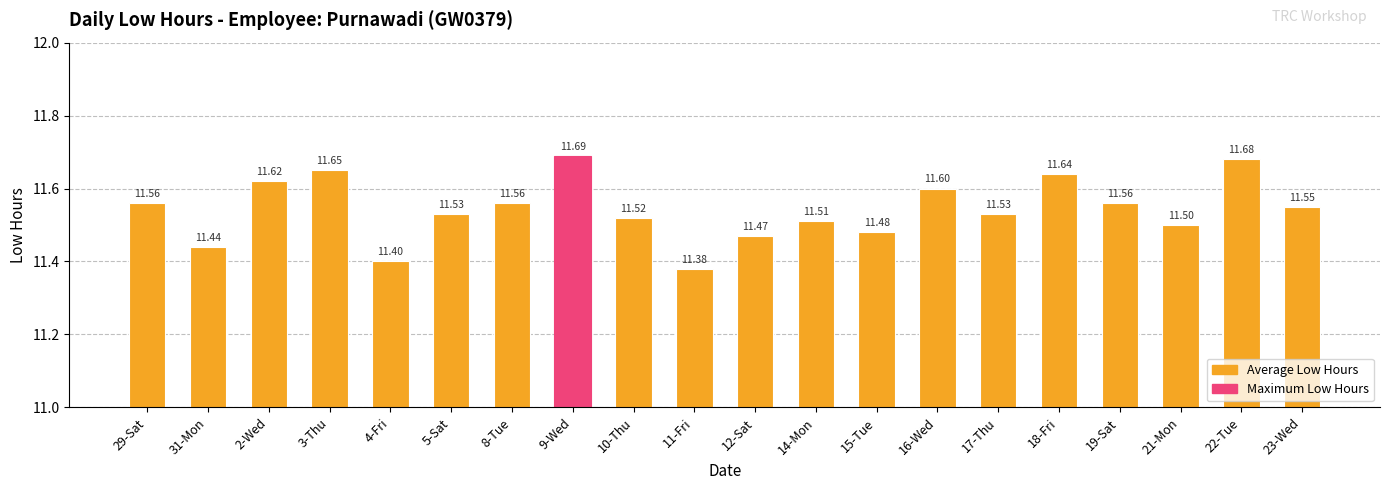

What is the sum of all values?

230.9